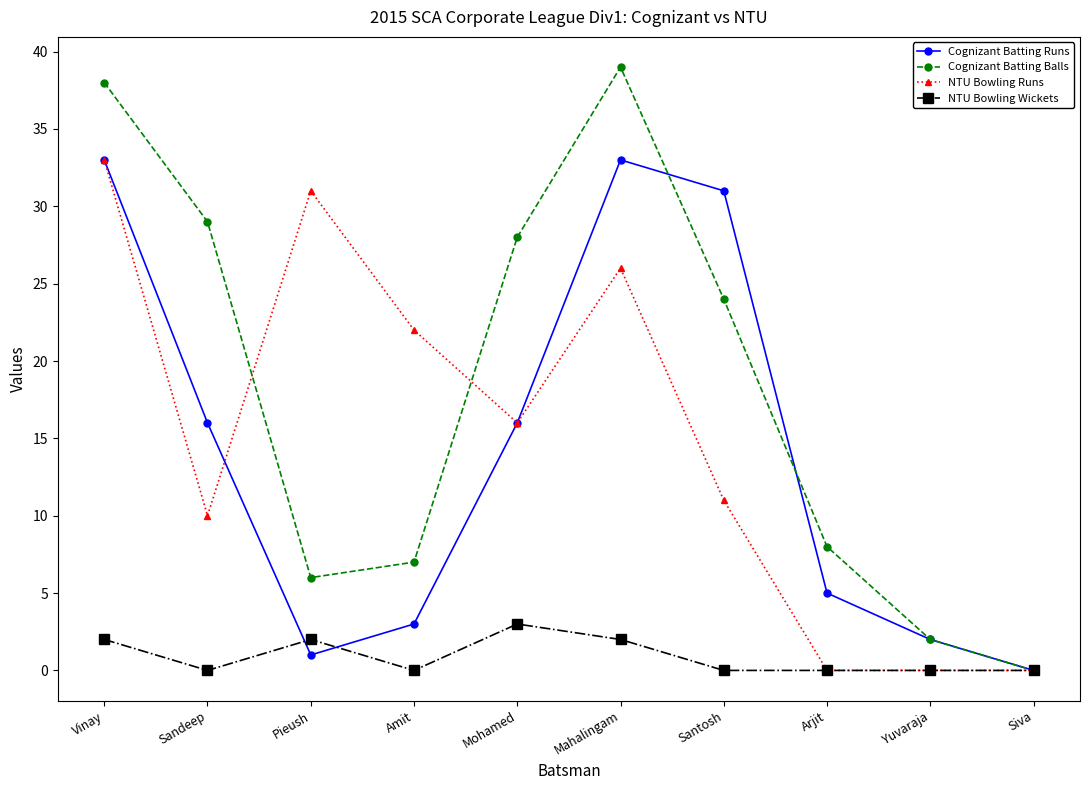

Reading left to right, transcribe all the data shown in this chart.

Cognizant Batting Runs: 33	16	1	3	16	33	31	5	2	0
Cognizant Batting Balls: 38	29	6	7	28	39	24	8	2	0
NTU Bowling Runs: 33	10	31	22	16	26	11	0	0	0
NTU Bowling Wickets: 2	0	2	0	3	2	0	0	0	0